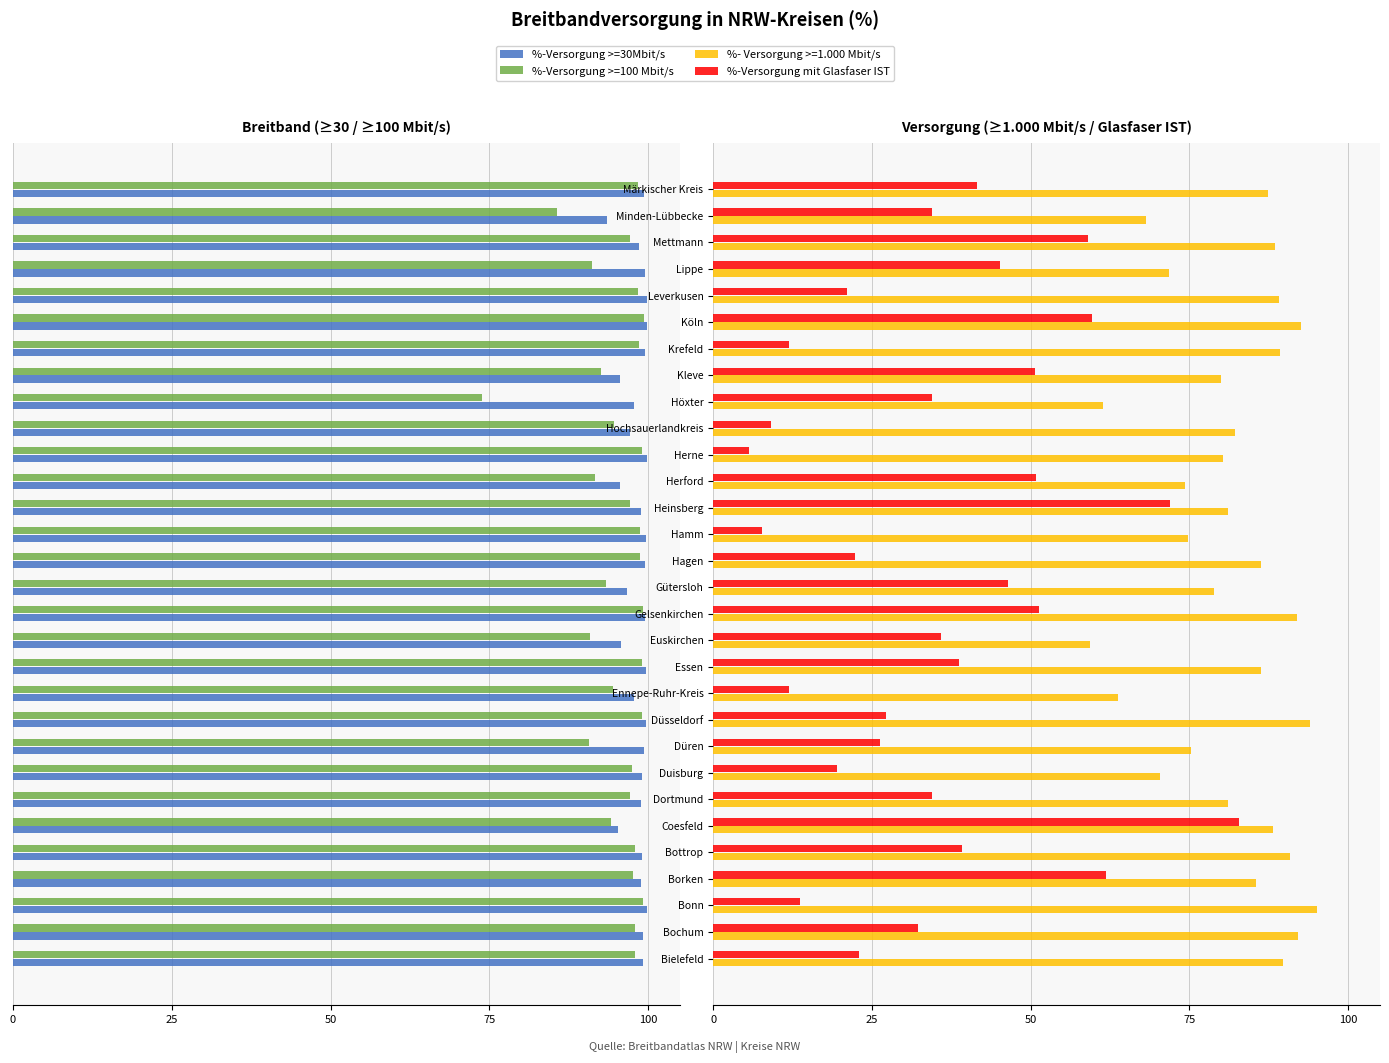

Which series has the largest range (max minus min)?

%-Versorgung mit Glasfaser IST